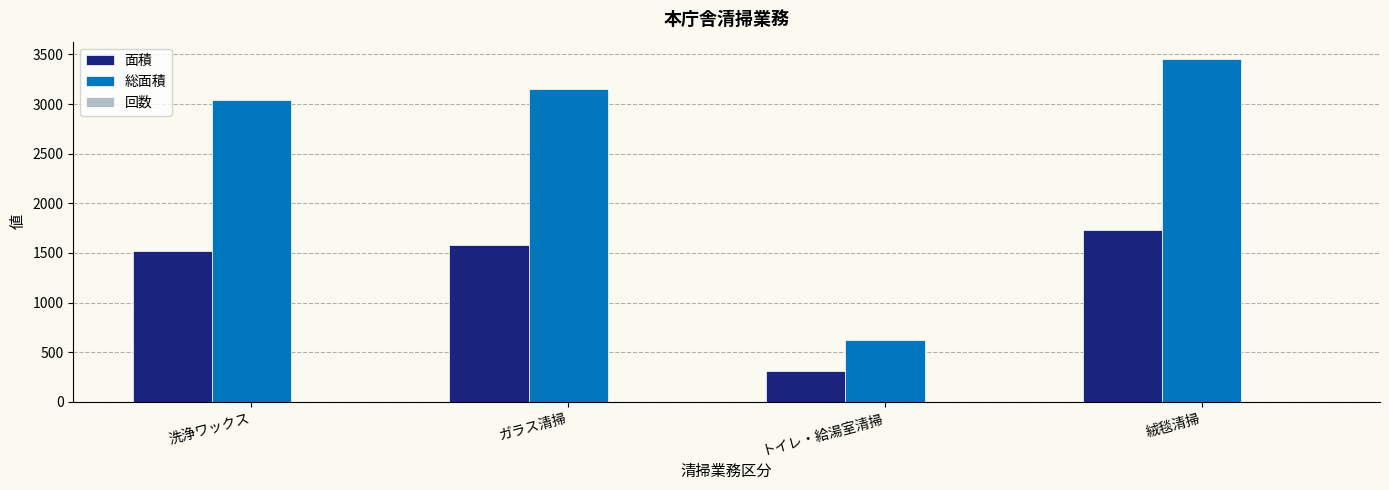

At which category is the sum across all series the highest?

絨毯清掃